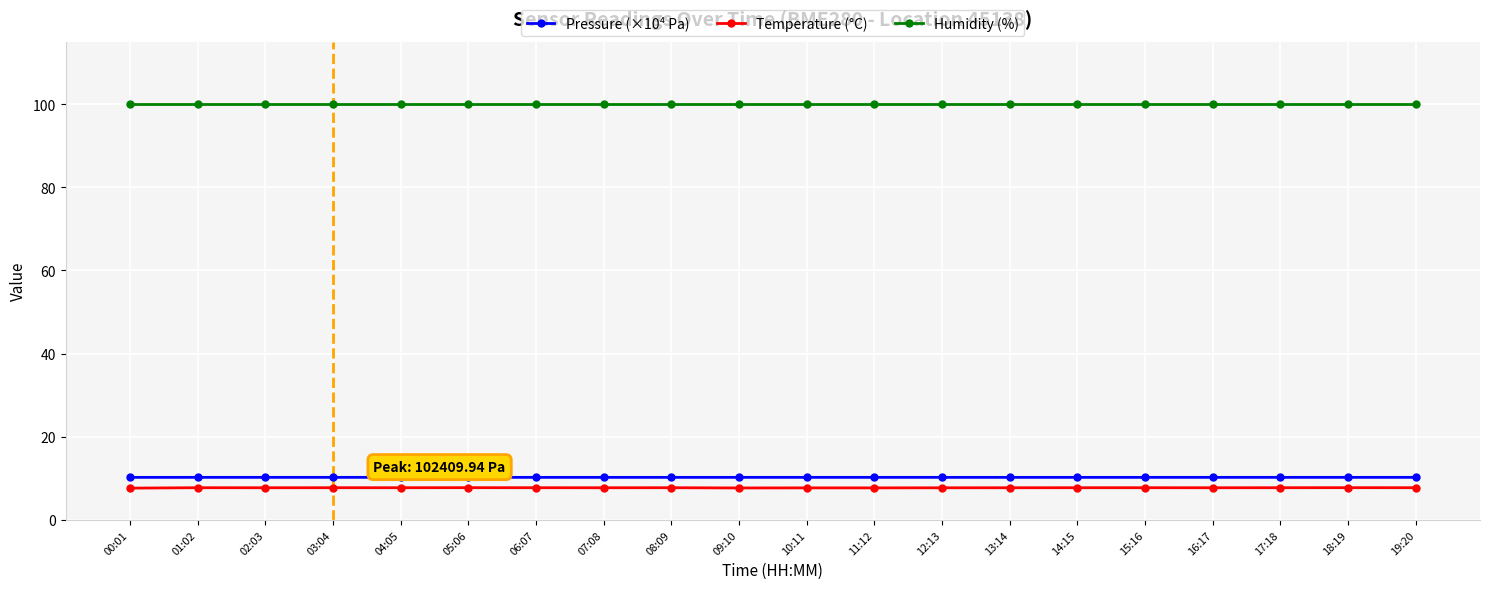

Which series has the largest range (max minus min)?

Temperature (°C)